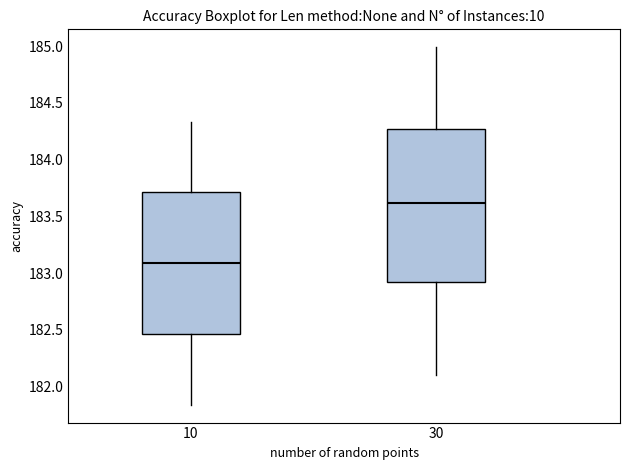

Where does the lower whisker of the box at x = 10 end on the y-axis? The values are not printed on the chart, so give them approximately, as read against the axis.

181.85